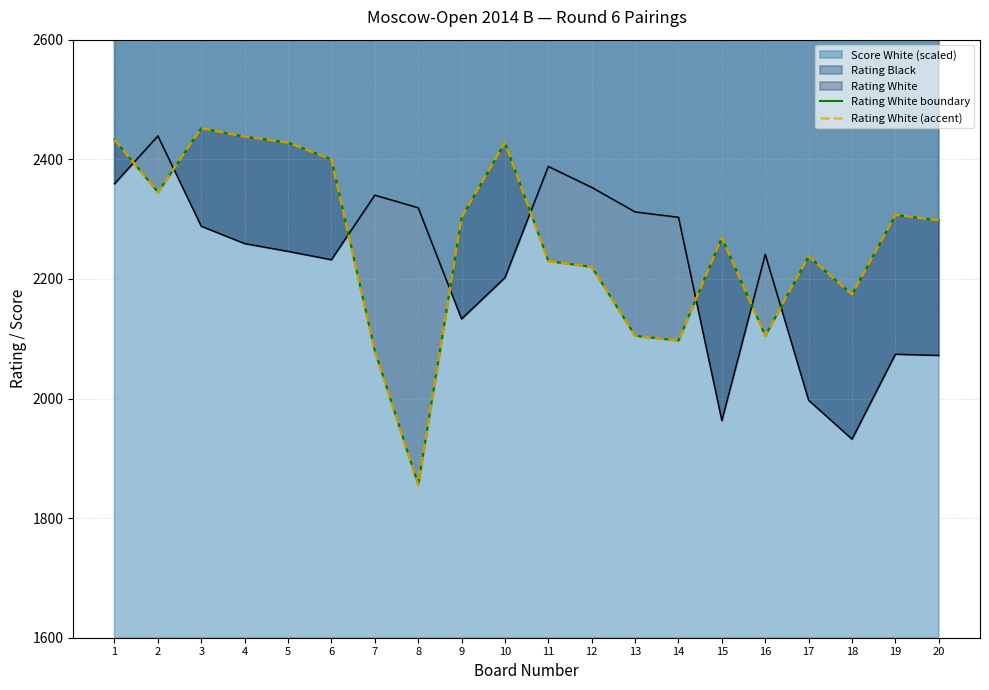

In Rating White boundary, how many points are higher than both neighbors (excluding endpoints)?

5